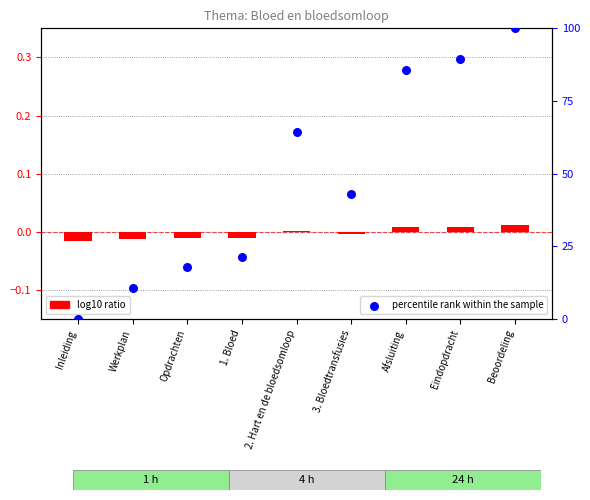

At how many categories does at least one series exceed 37?

5